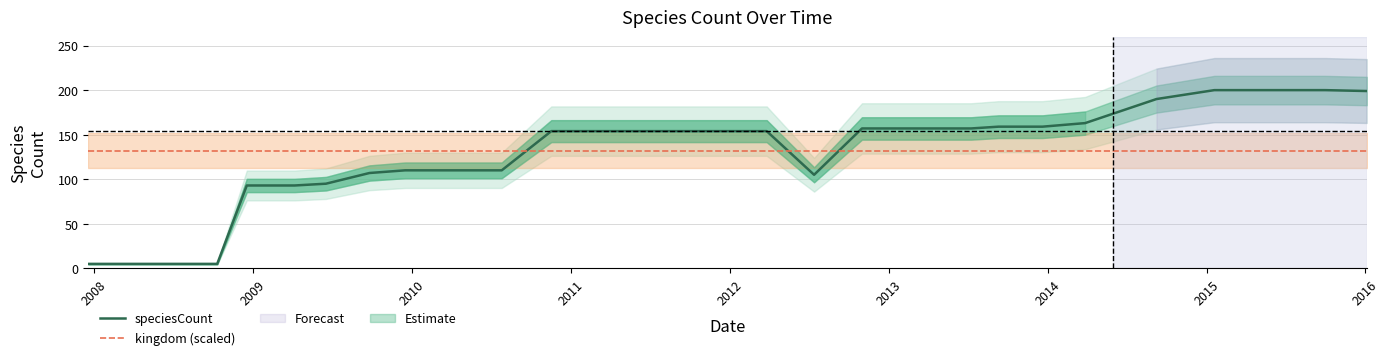

What is the average value of the speciesCount series?

131.9